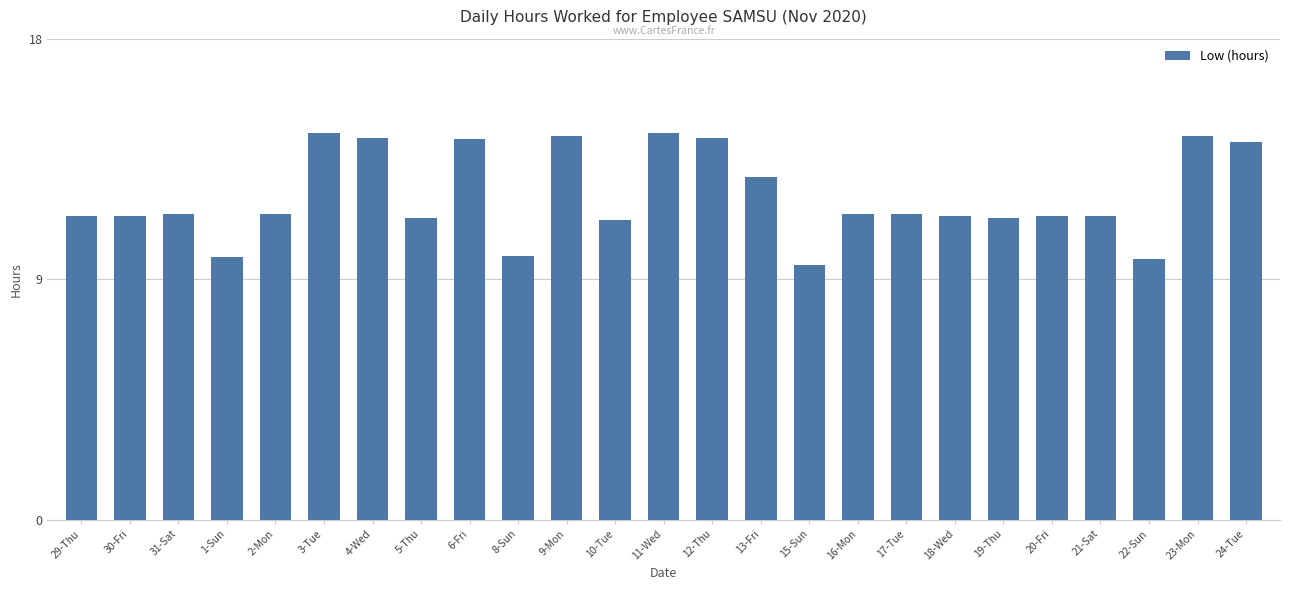

The chart shows a value of 11.2 at 10-Tue. True or false?

True